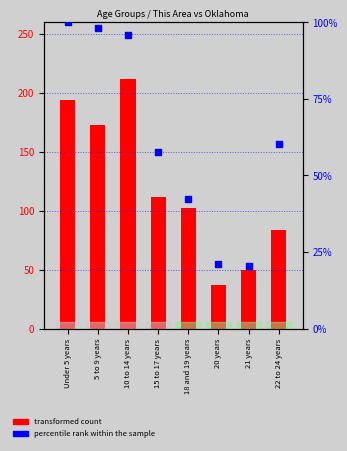

What is the total value across all series at 20 years?

58.2